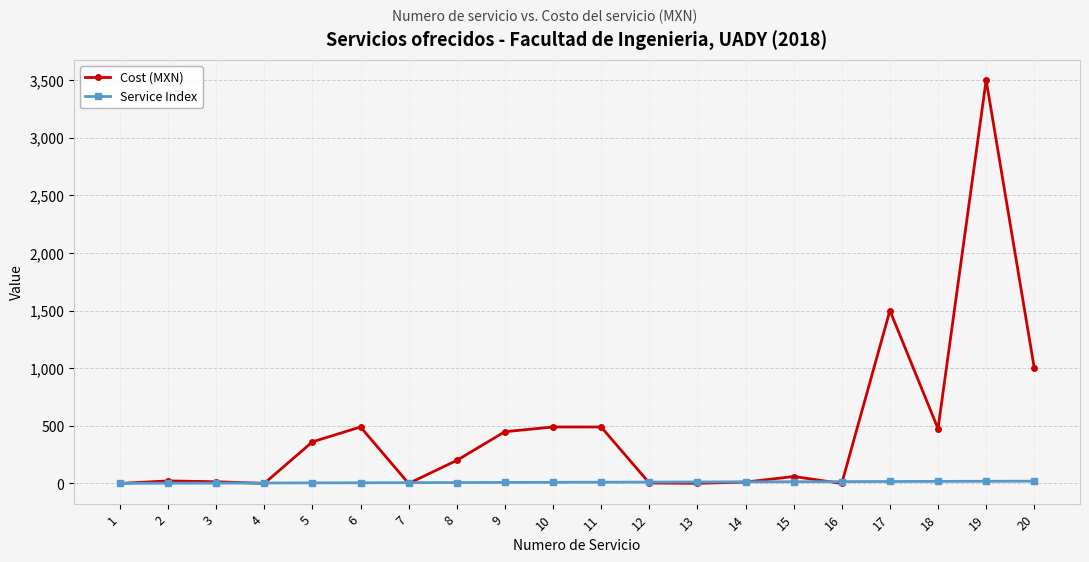

Is this an area chart (filled region under the line)?

No